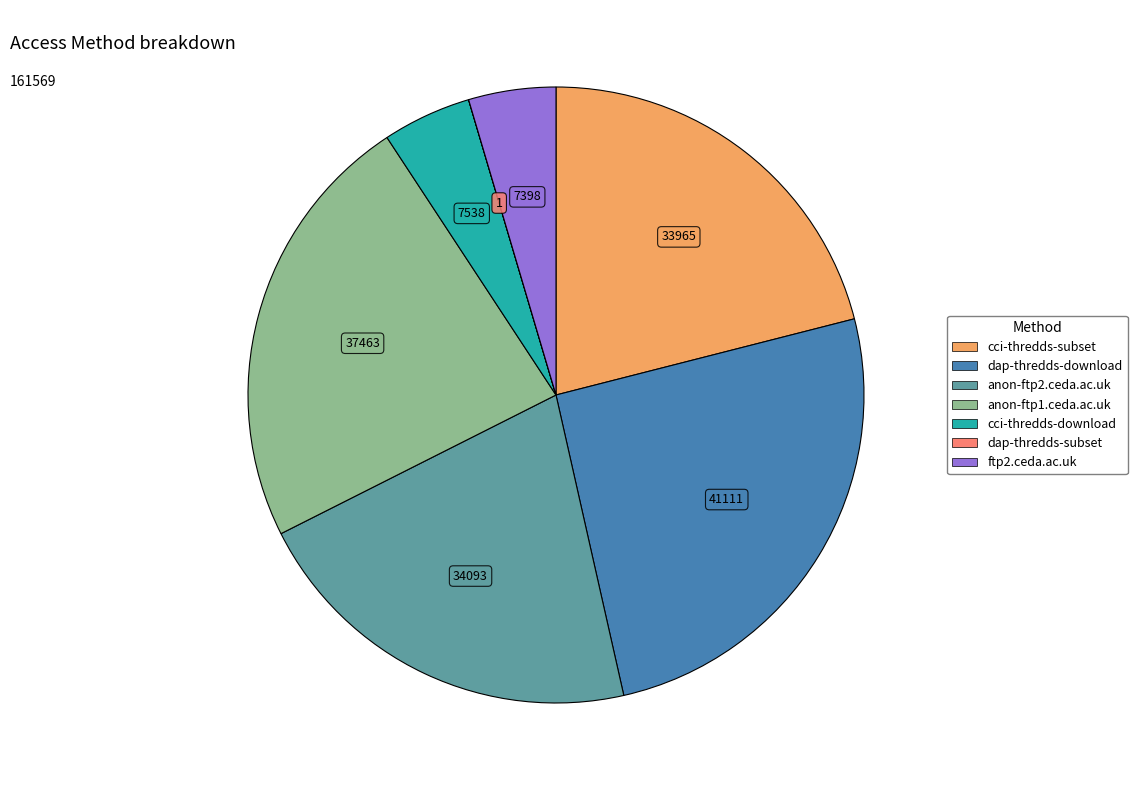

What is the ratio of the value at anon-ftp1.ceda.ac.uk to the value at cci-thredds-subset?

1.1